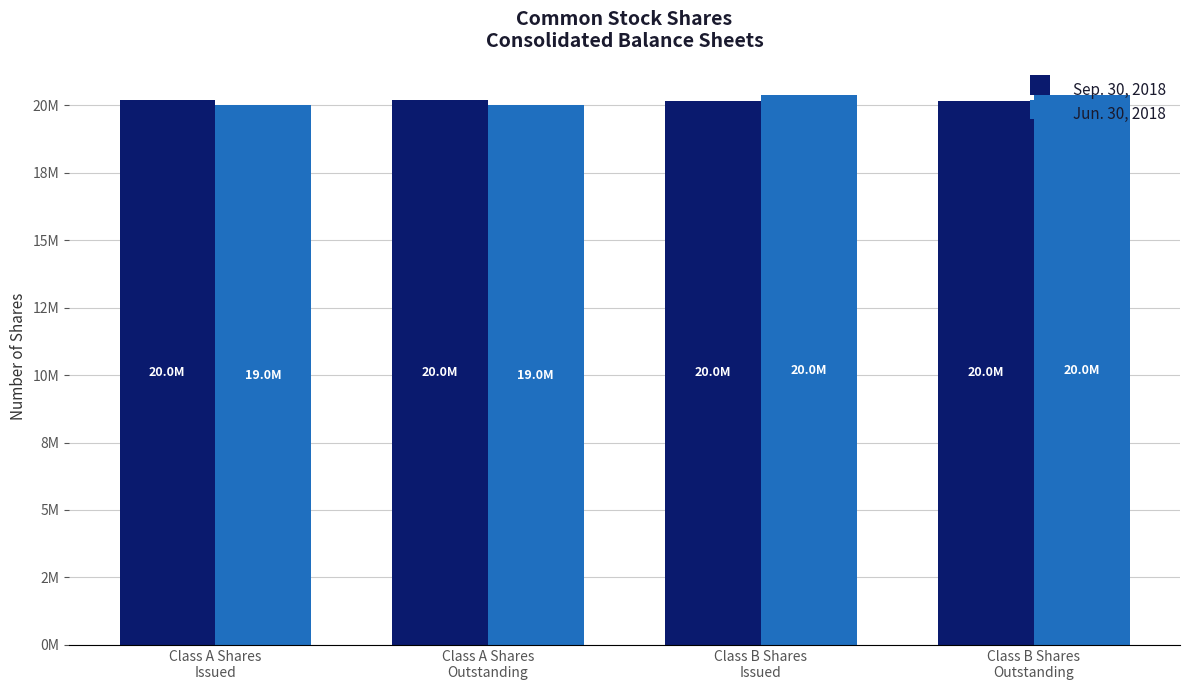

At which label is Jun. 30, 2018 closest to 20178854?

Class A Shares
Issued